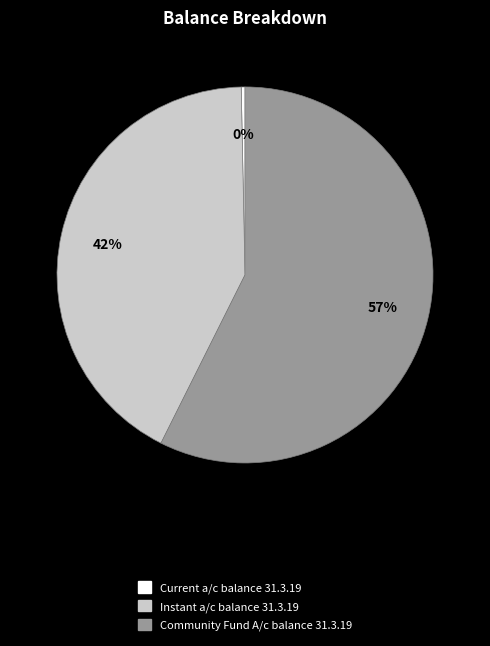

To the nearest percent, what is the average slice percentage?

33%